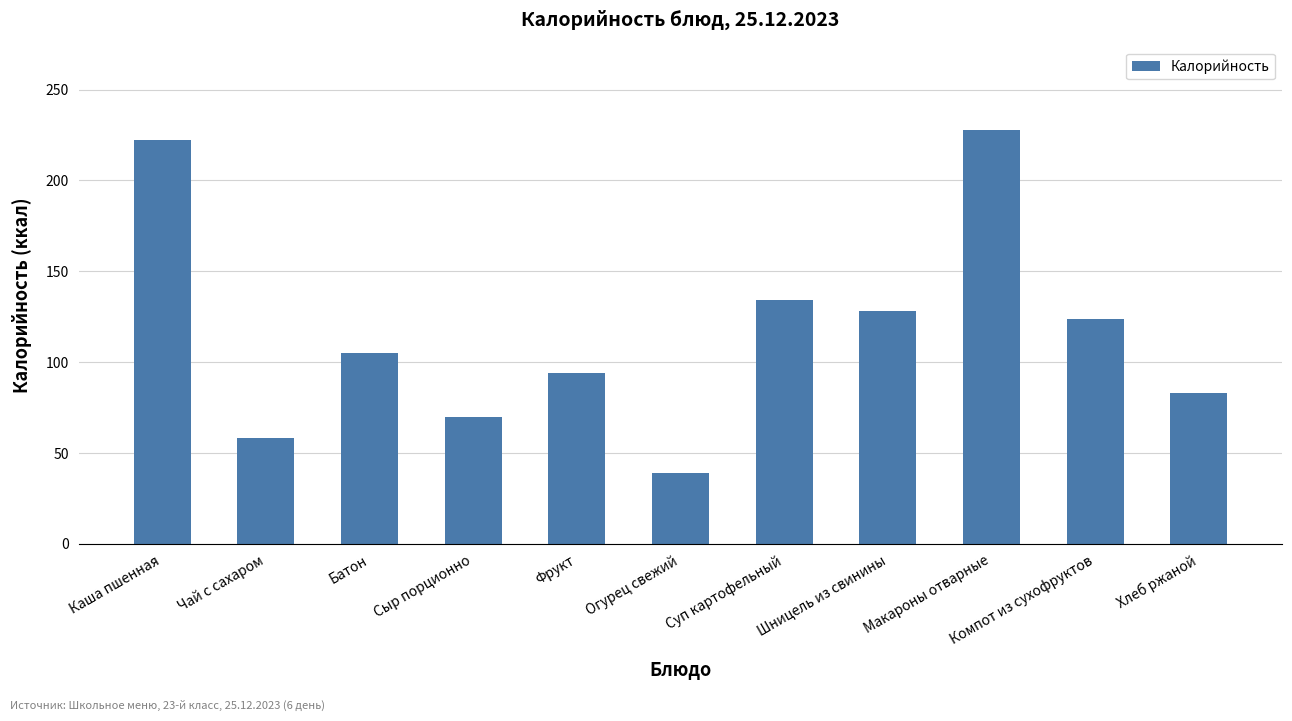

Which category has the highest value across all series?

Макароны отварные